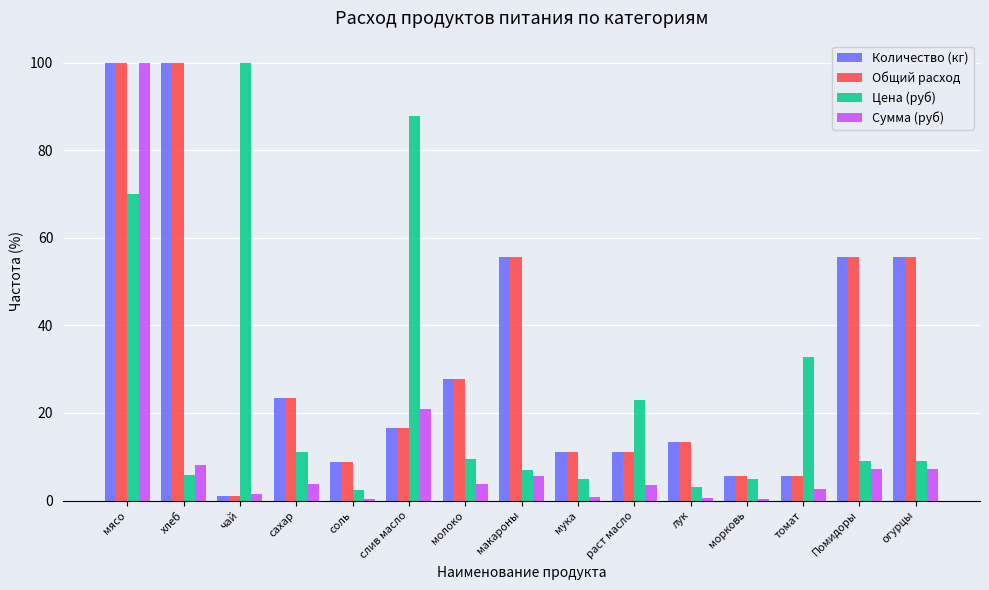

What is the approximate value of Общий расход at томат?

5.6